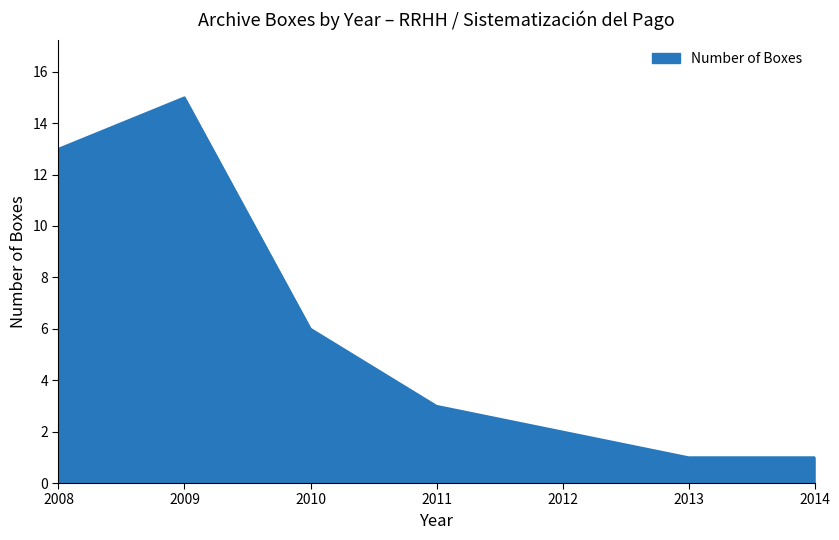

What is the sum of the values at 2009 and 2011?

18